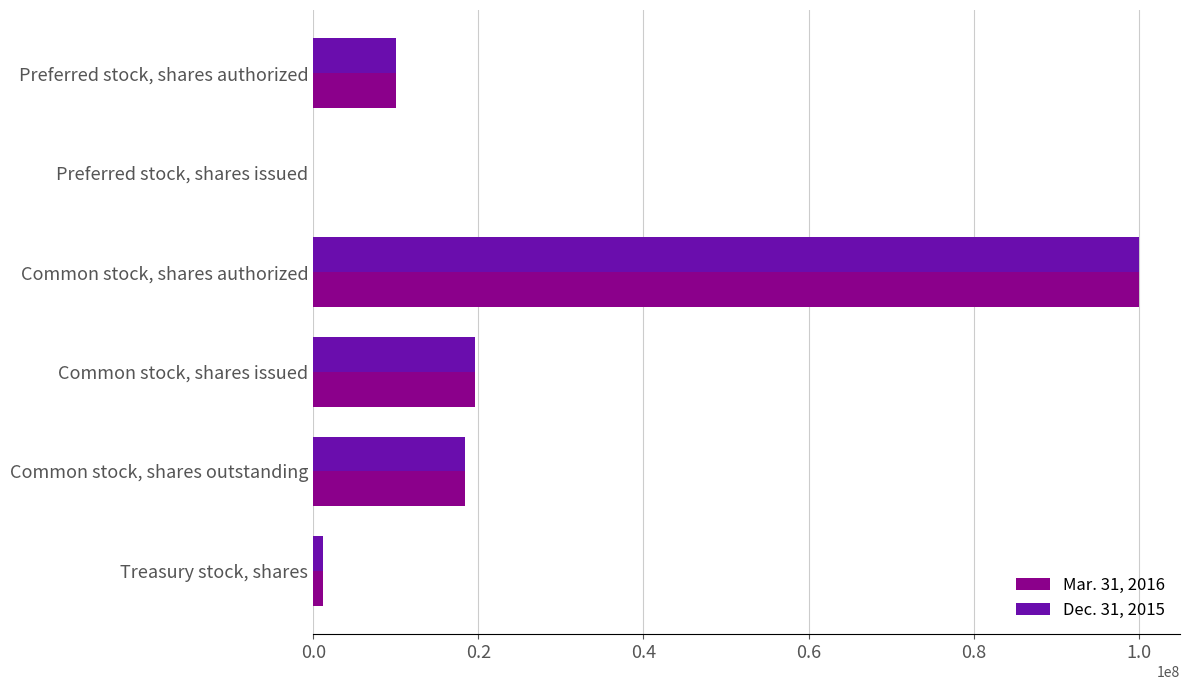

Is it true that Dec. 31, 2015 equals 100000000 at Common stock, shares authorized?

True